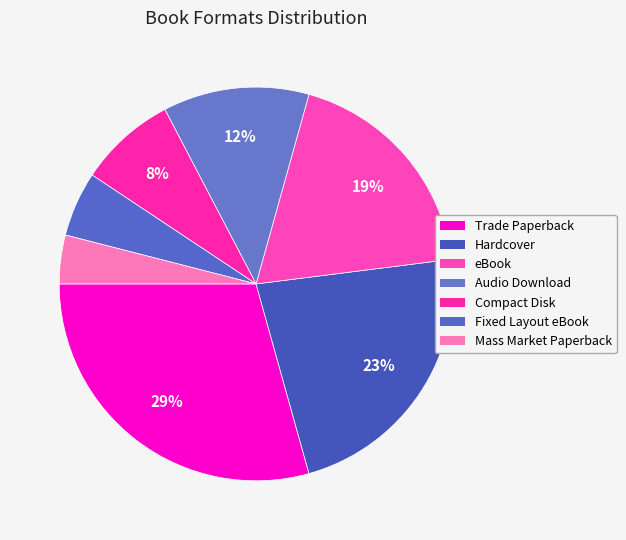

The Mass Market Paperback slice represents 4% of the pie. True or false?

True